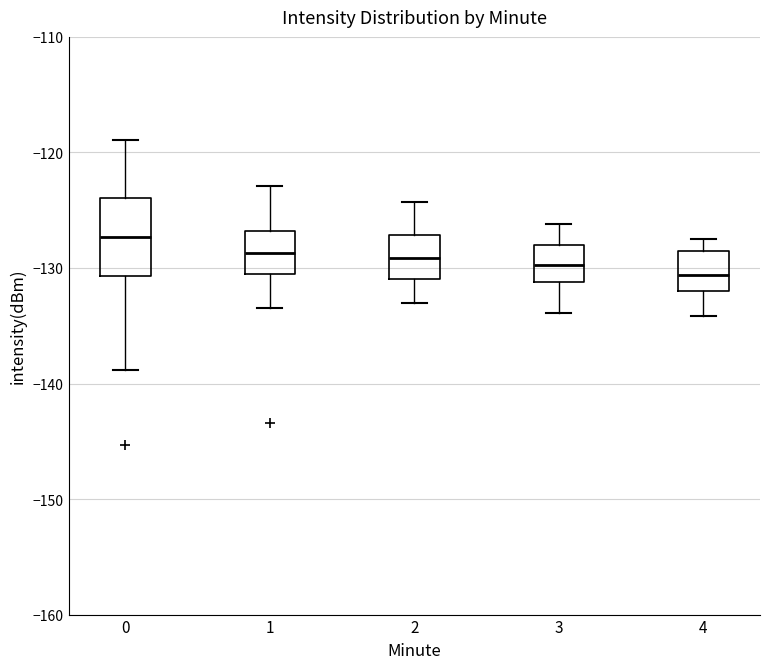

Which box has the highest median line?

0